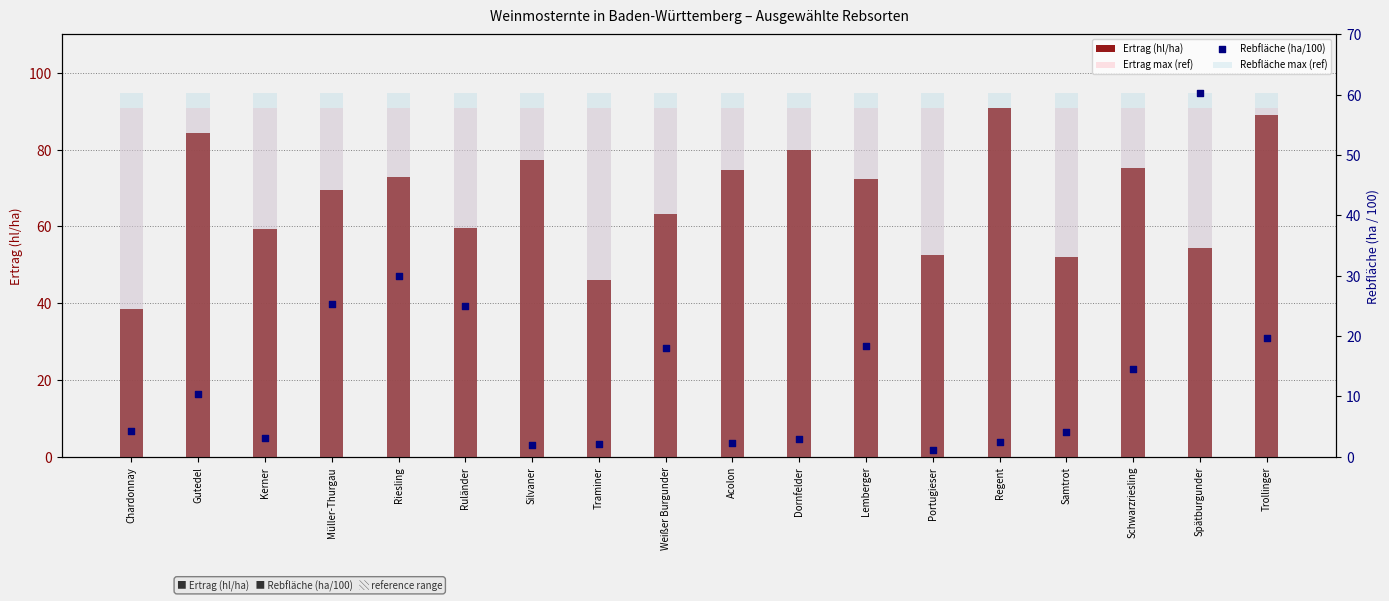

What are all the series names shown in the legend?

Ertrag (hl/ha), Ertrag max (ref), Rebfläche max (ref), Rebfläche (ha/100)